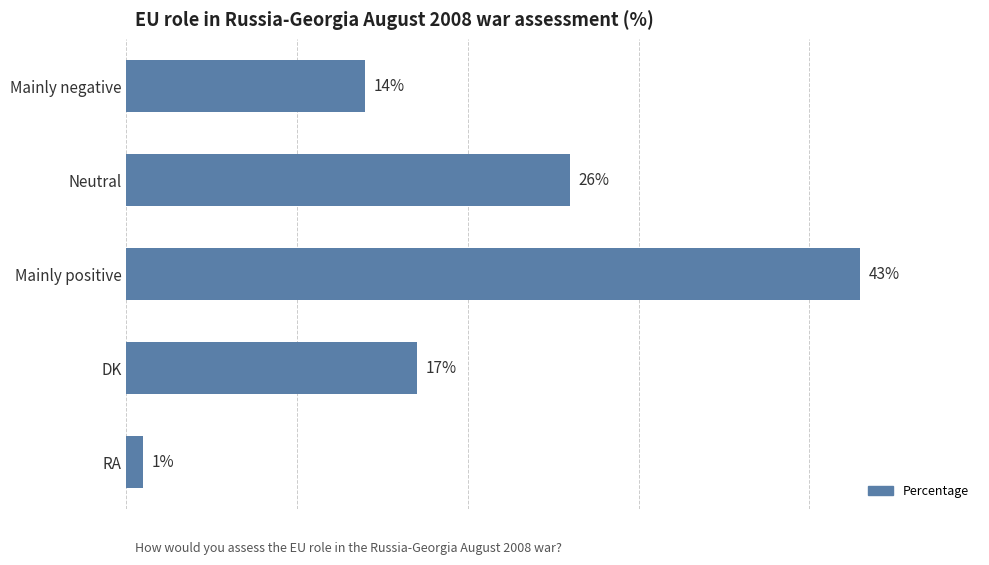

List the labels in order of value, smallest first.

RA, Mainly negative, DK, Neutral, Mainly positive